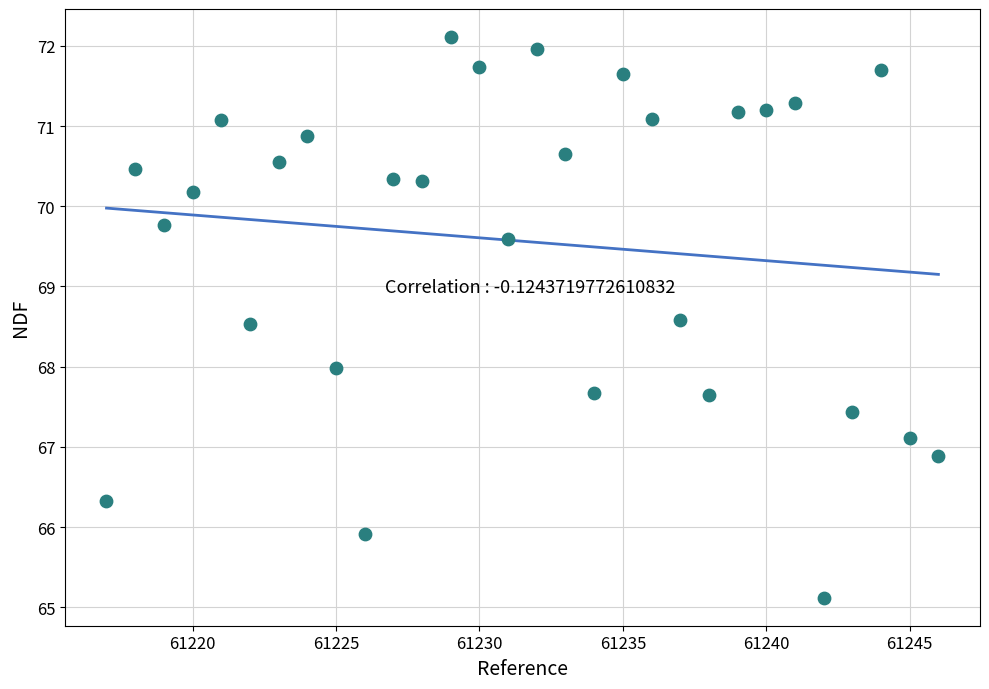

What is the range of X values (max minus min)?

29.0